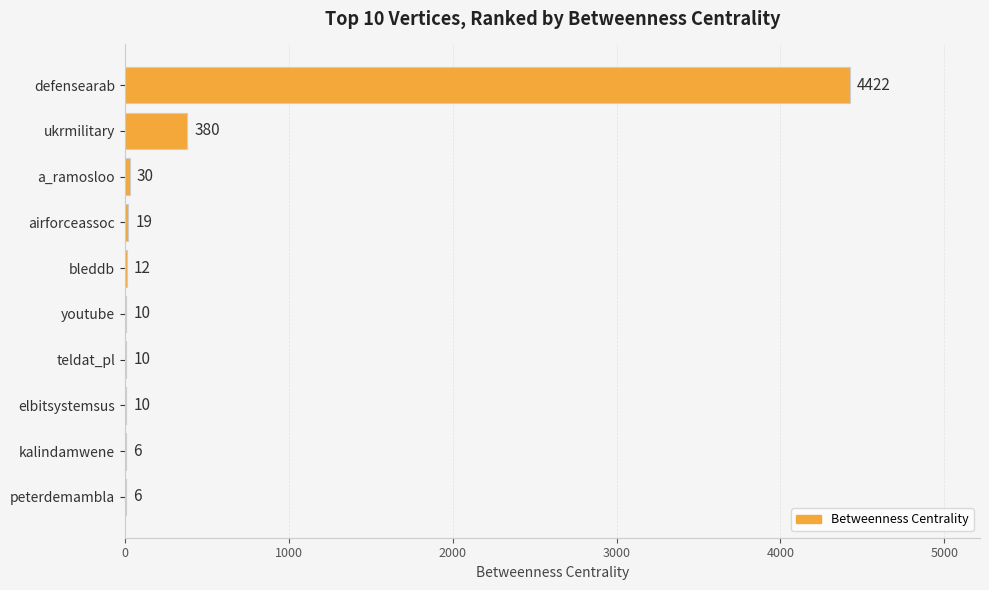

Where is the data nearest to the value 2214?

ukrmilitary